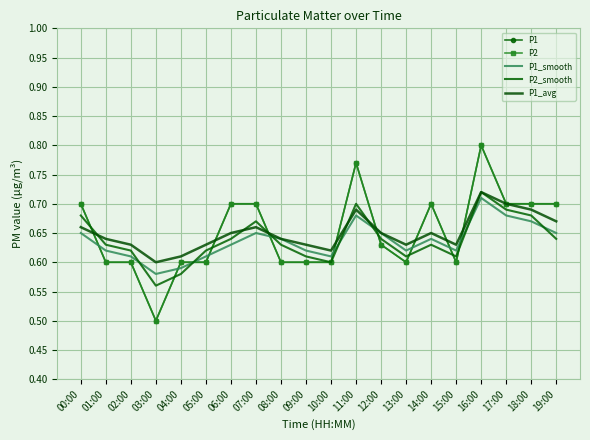

How many lines are shown in the chart?

5